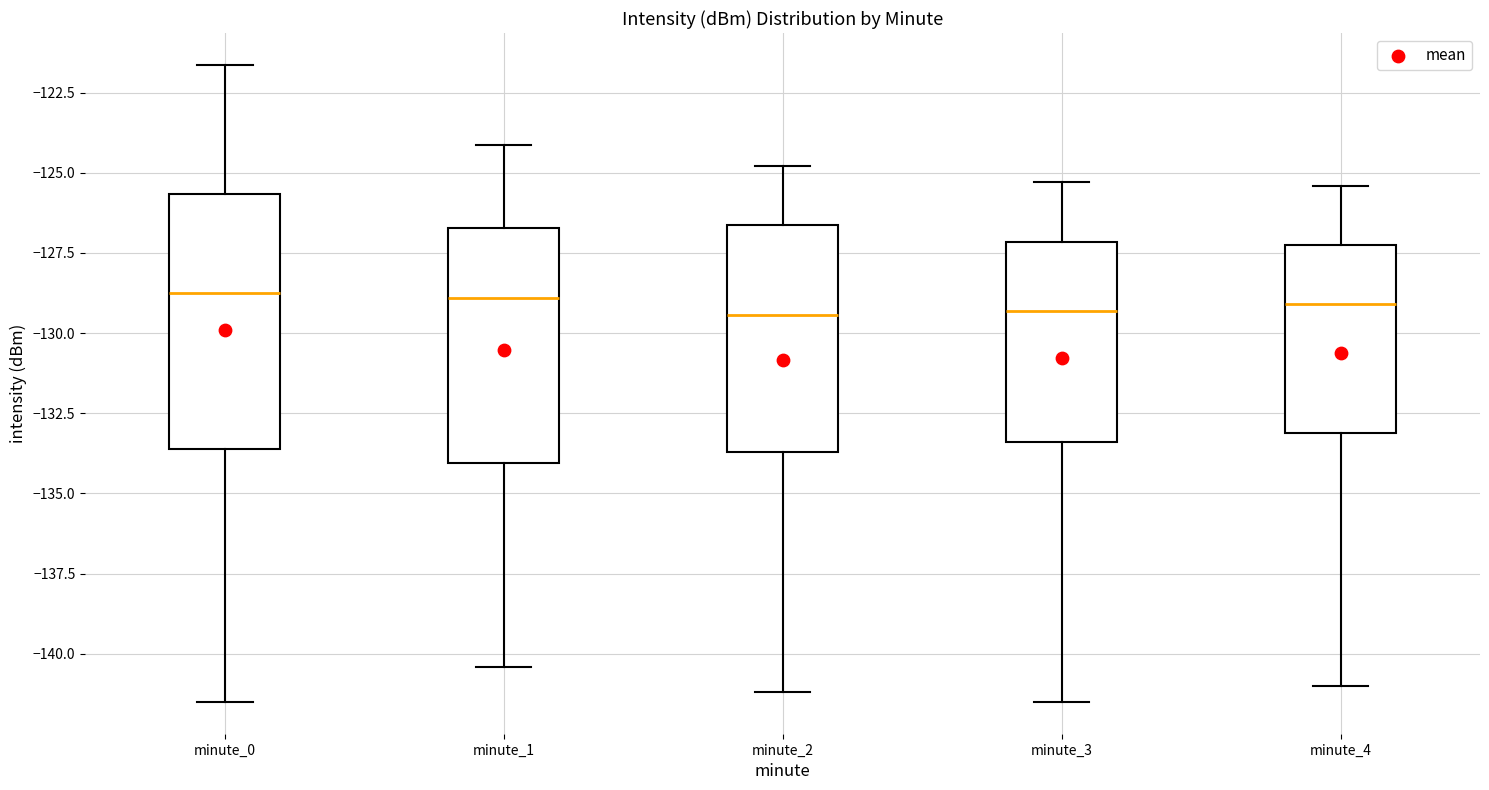

Reading left to right, transcribe this box plot: for each box, give where its median line is, the range the box spans, and where its two whiskers end, as read against the y-axis. The values are not printed on the chart, so give them approximately, as read against the axis.

minute_0: median -128.5, box -133.5 to -125.5, whiskers -141.5 to -121.5
minute_1: median -129.0, box -134.0 to -126.5, whiskers -140.5 to -124.0
minute_2: median -129.5, box -133.5 to -126.5, whiskers -141.0 to -125.0
minute_3: median -129.5, box -133.5 to -127.0, whiskers -141.5 to -125.5
minute_4: median -129.0, box -133.0 to -127.0, whiskers -141.0 to -125.5